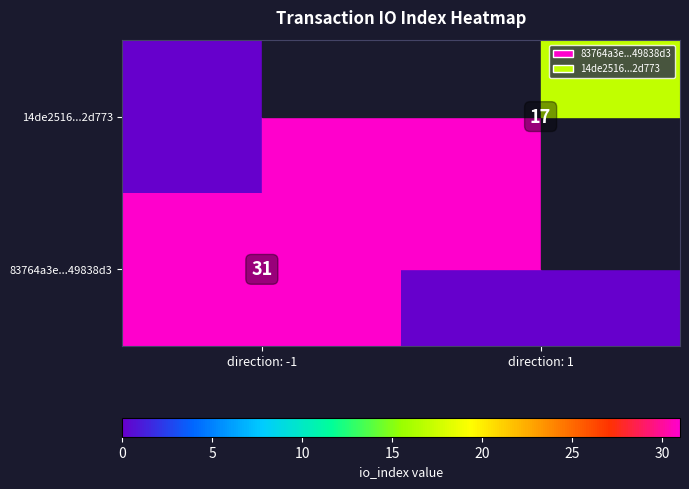

The 14de2516...2d773 series shows 11 at direction: 1. True or false?

False